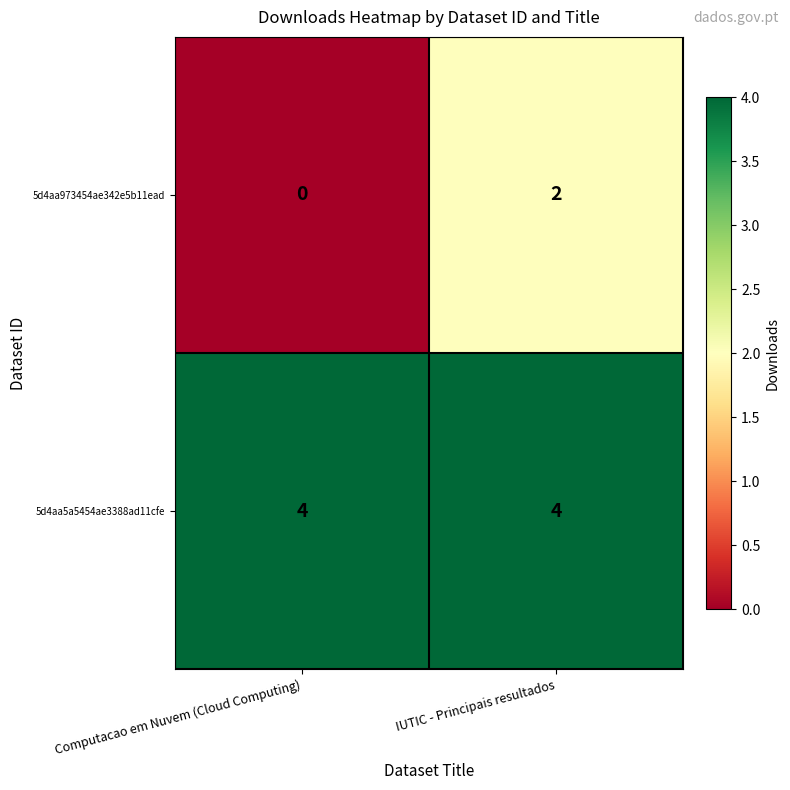

Reading left to right, list all the values displayed in this chart.

5d4aa973454ae342e5b11ead: 0	2
5d4aa5a5454ae3388ad11cfe: 4	4